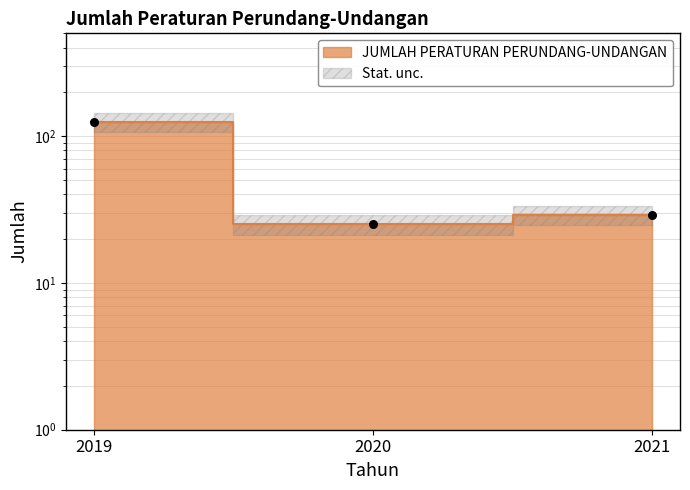

Which has a higher value, 2019 or 2020?

2019